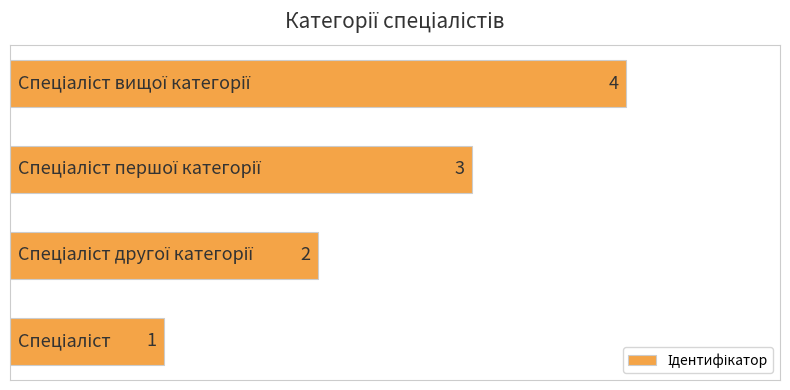

What is the difference between the maximum and minimum values?

3